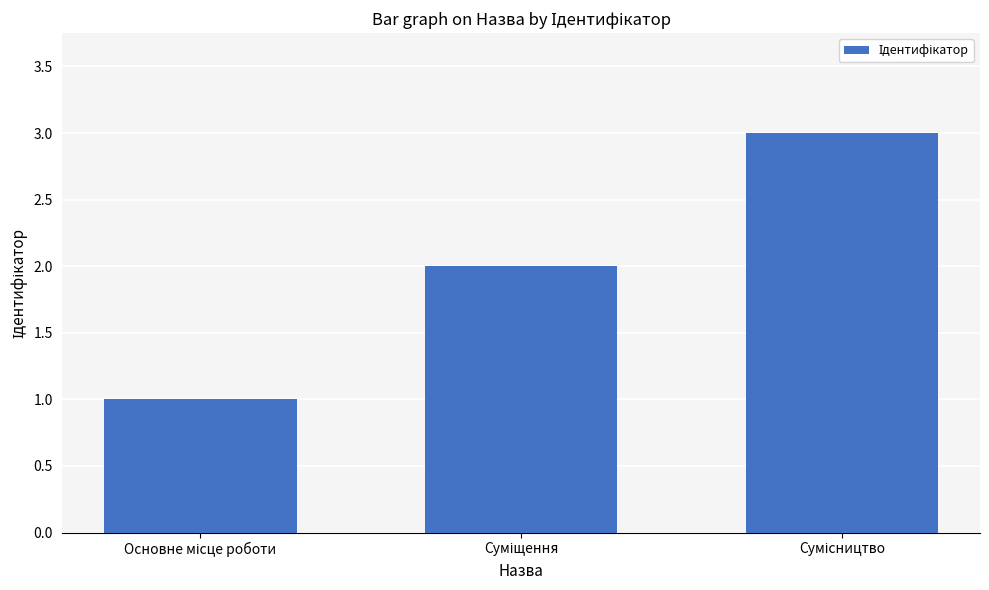

Count the values in the range 1 to 3.

3